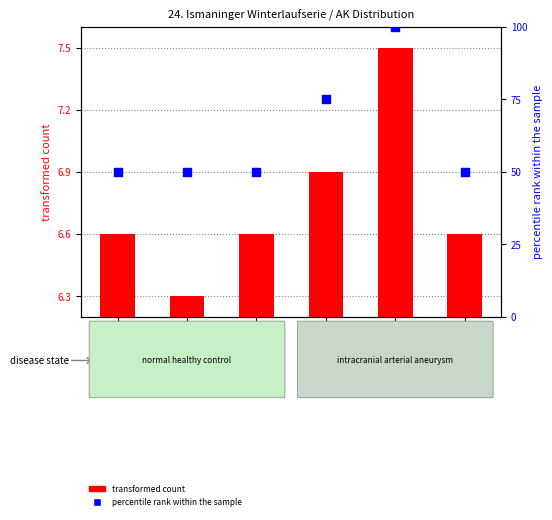

Which series has the widest spread of Y values?

percentile rank within the sample